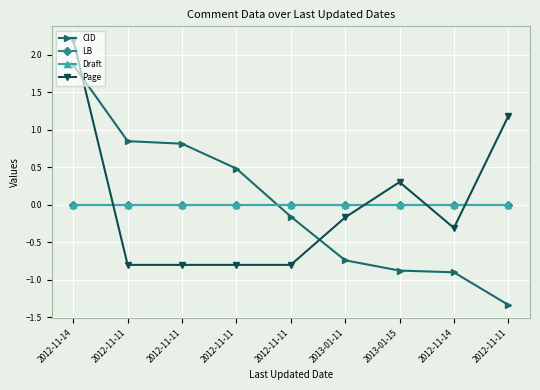

Rank the series by their maximum value, from lowest to highest.

LB, Draft, CID, Page